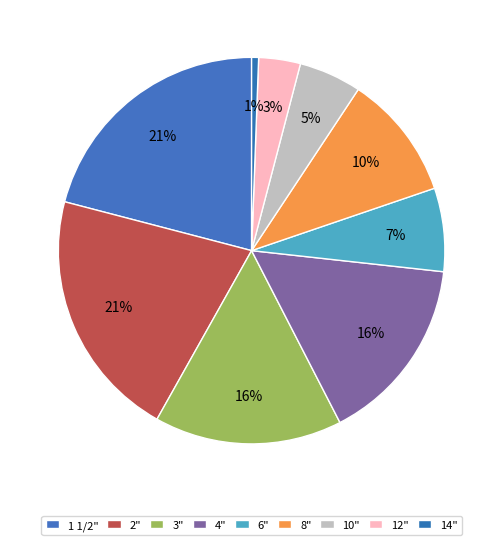

Between 2" and 3", which is larger?

2"